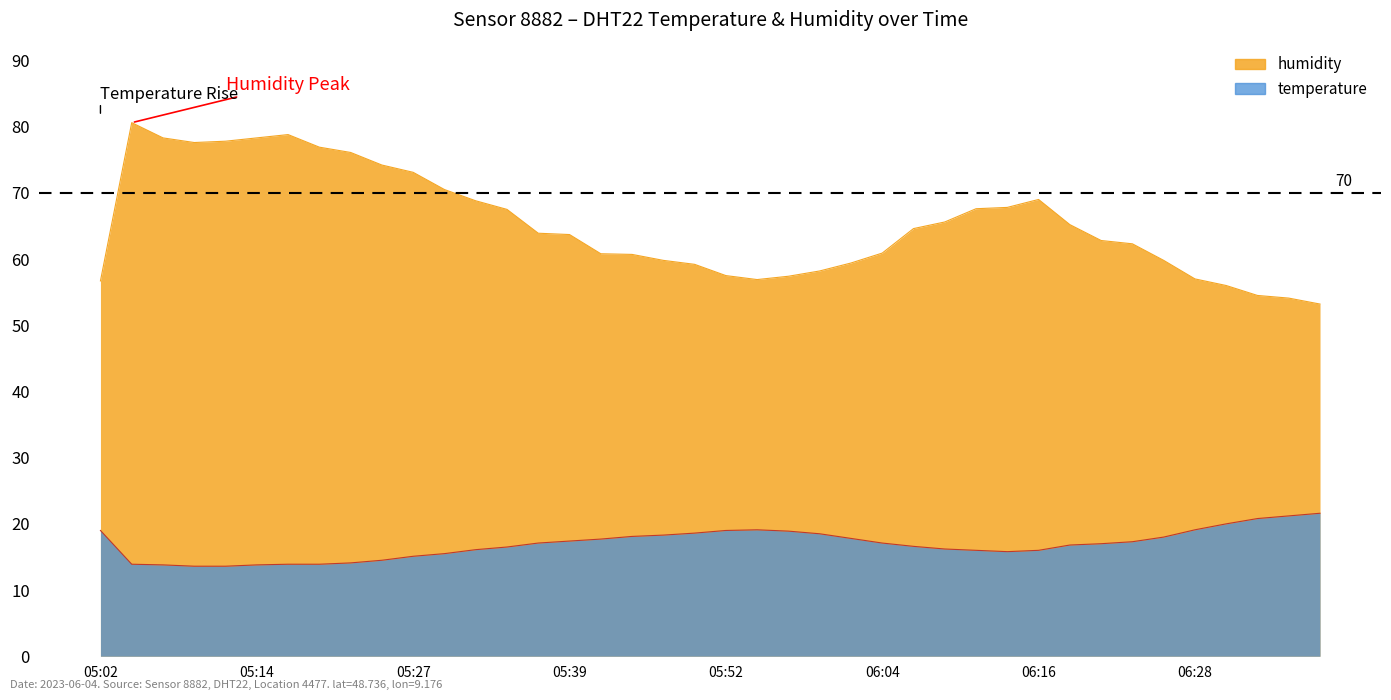

The value of humidity at 06:11 is 111.1. True or false?

False